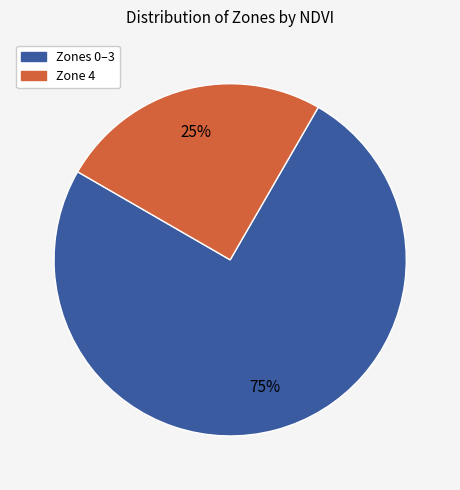

To the nearest percent, what is the difference between the largest and smallest slice percentages?

50%